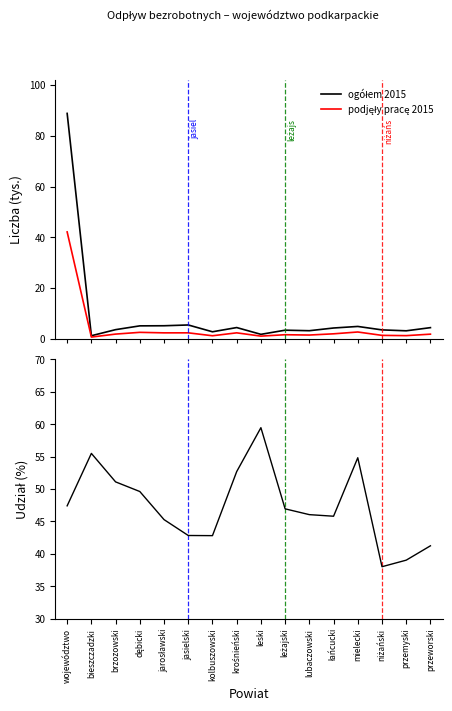

The value of % podjęły pracę 2015 at przeworski is 24.9. True or false?

False